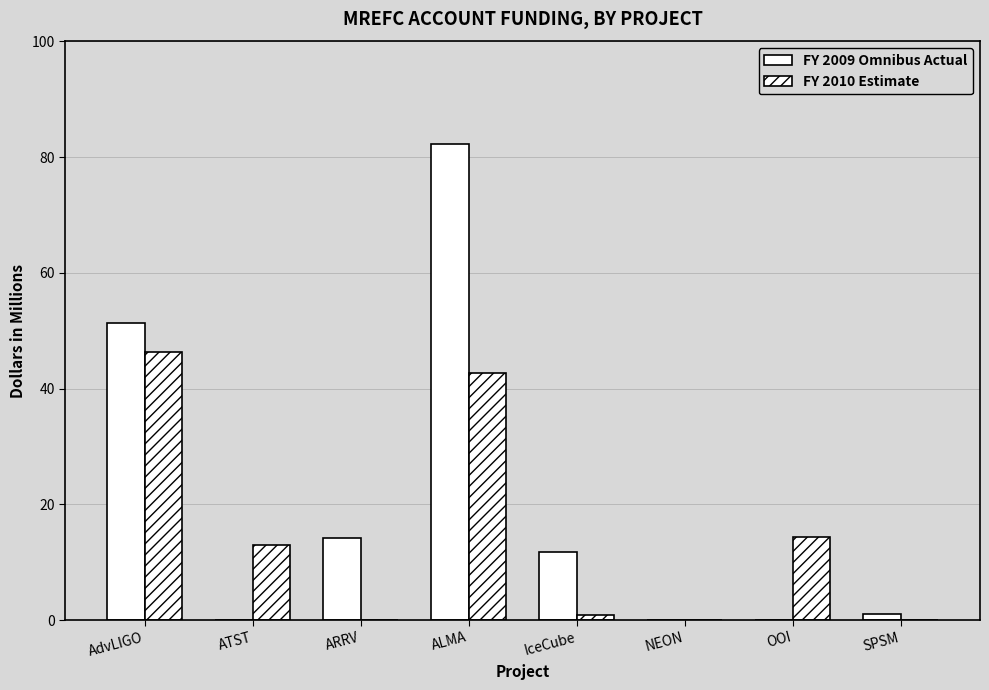

What is the sum of the FY 2010 Estimate values at ALMA and AdvLIGO?

89.1